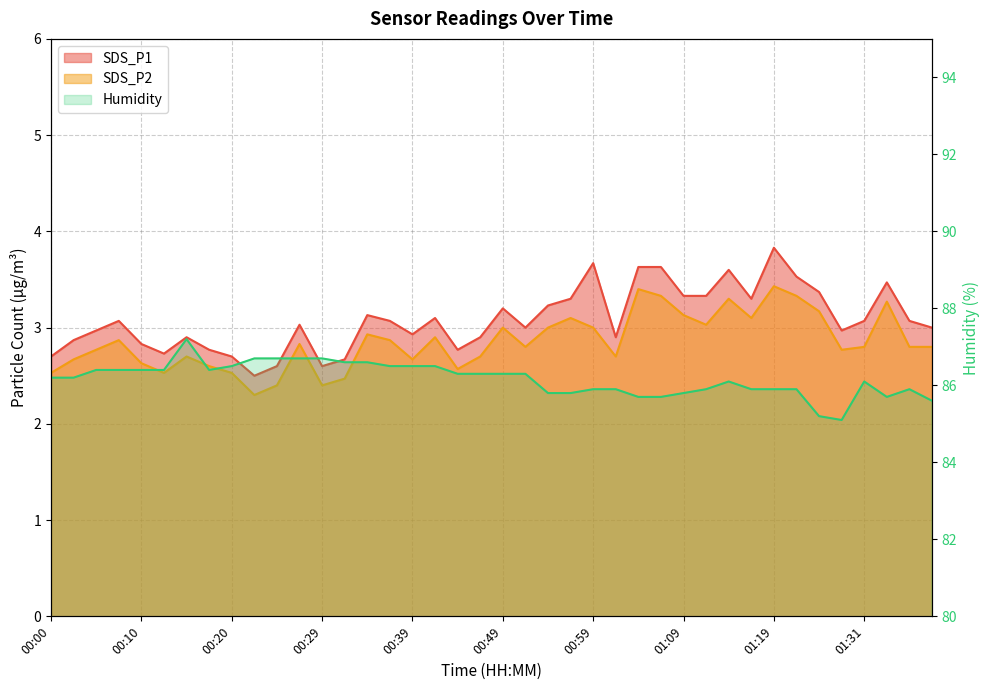

Reading right to left, transcribe all the data shown in this chart.

SDS_P1: 3.0	3.1	3.5	3.1	3.0	3.4	3.5	3.8	3.3	3.6	3.3	3.3	3.6	3.6	2.9	3.7	3.3	3.2	3.0	3.2	2.9	2.8	3.1	2.9	3.1	3.1	2.7	2.6	3.0	2.6	2.5	2.7	2.8	2.9	2.7	2.8	3.1	3.0	2.9	2.7
SDS_P2: 2.8	2.8	3.3	2.8	2.8	3.2	3.3	3.4	3.1	3.3	3.0	3.1	3.3	3.4	2.7	3.0	3.1	3.0	2.8	3.0	2.7	2.6	2.9	2.7	2.9	2.9	2.5	2.4	2.8	2.4	2.3	2.5	2.6	2.7	2.5	2.6	2.9	2.8	2.7	2.5
Humidity: 85.6	85.9	85.7	86.1	85.1	85.2	85.9	85.9	85.9	86.1	85.9	85.8	85.7	85.7	85.9	85.9	85.8	85.8	86.3	86.3	86.3	86.3	86.5	86.5	86.5	86.6	86.6	86.7	86.7	86.7	86.7	86.5	86.4	87.2	86.4	86.4	86.4	86.4	86.2	86.2